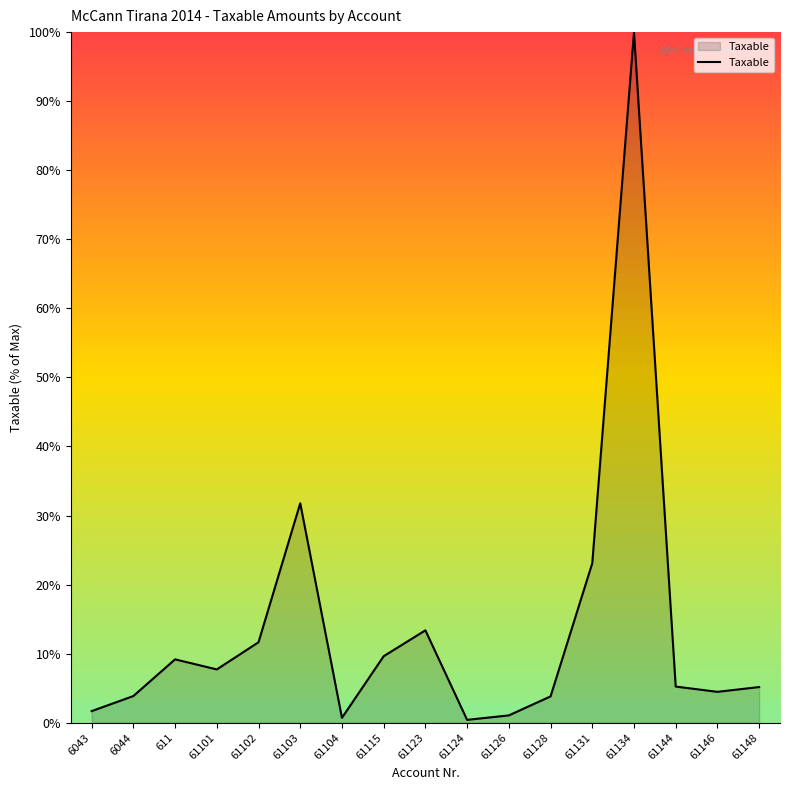

Which label corresponds to the largest value in the chart?

61134